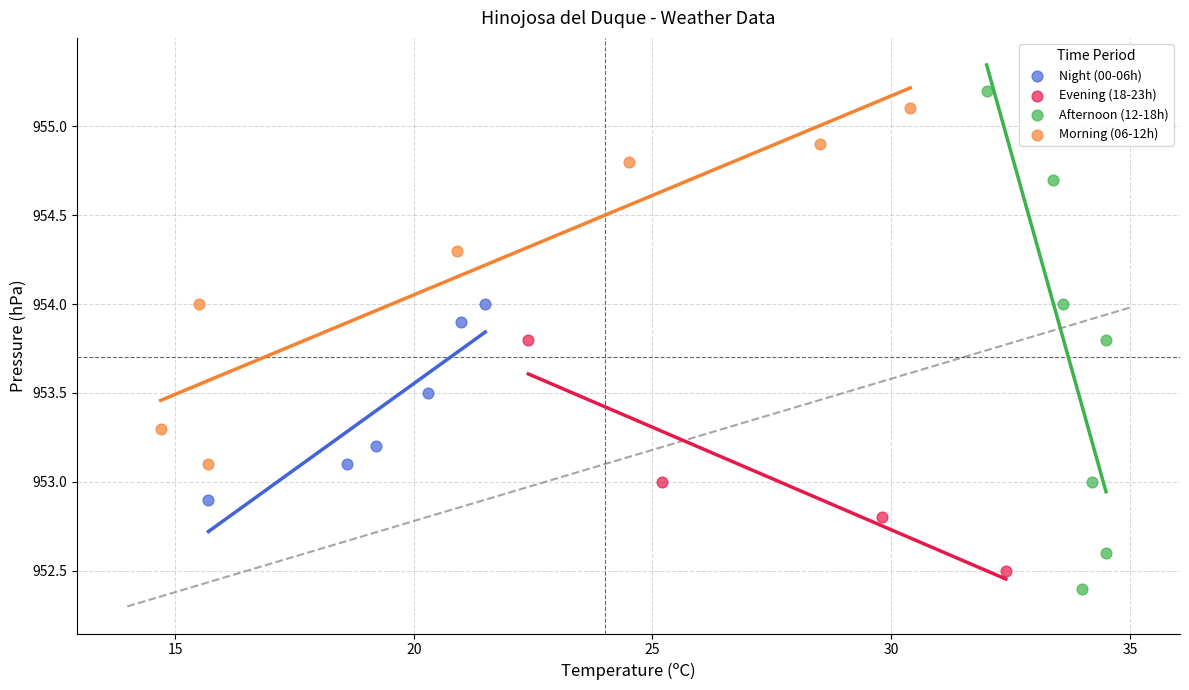

Which series has the largest Y range (max minus min)?

Afternoon (12-18h)